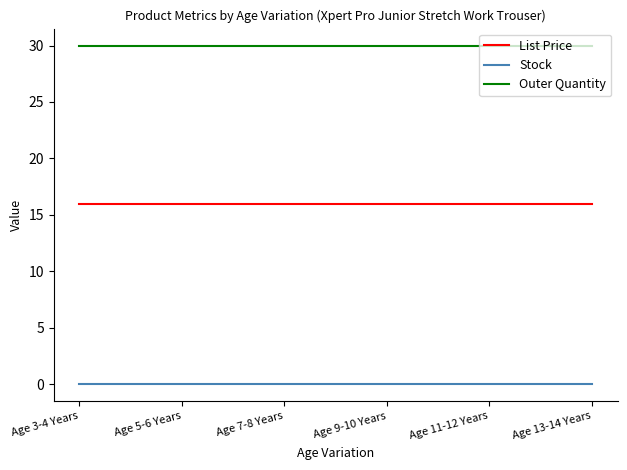

True or false: List Price and Stock cross at least once.

False